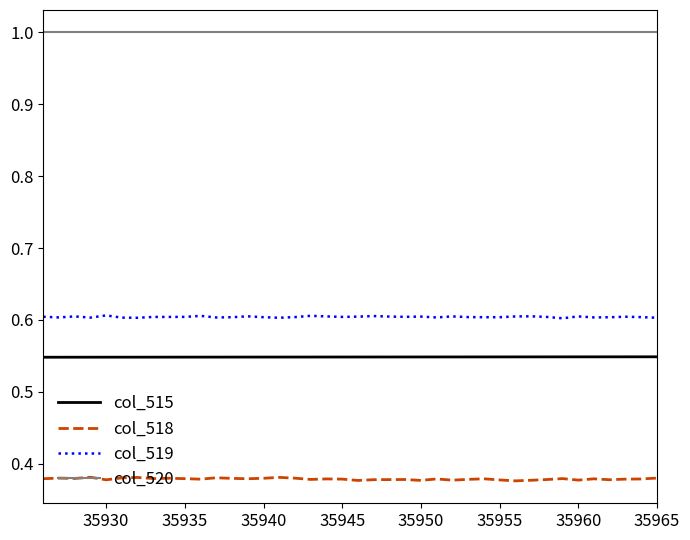

What are all the series names shown in the legend?

col_515, col_518, col_519, col_520